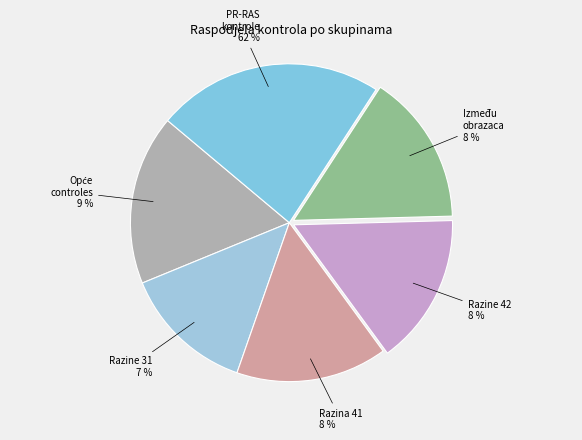

To the nearest percent, what is the difference between the largest and smallest slice percentages?

35%